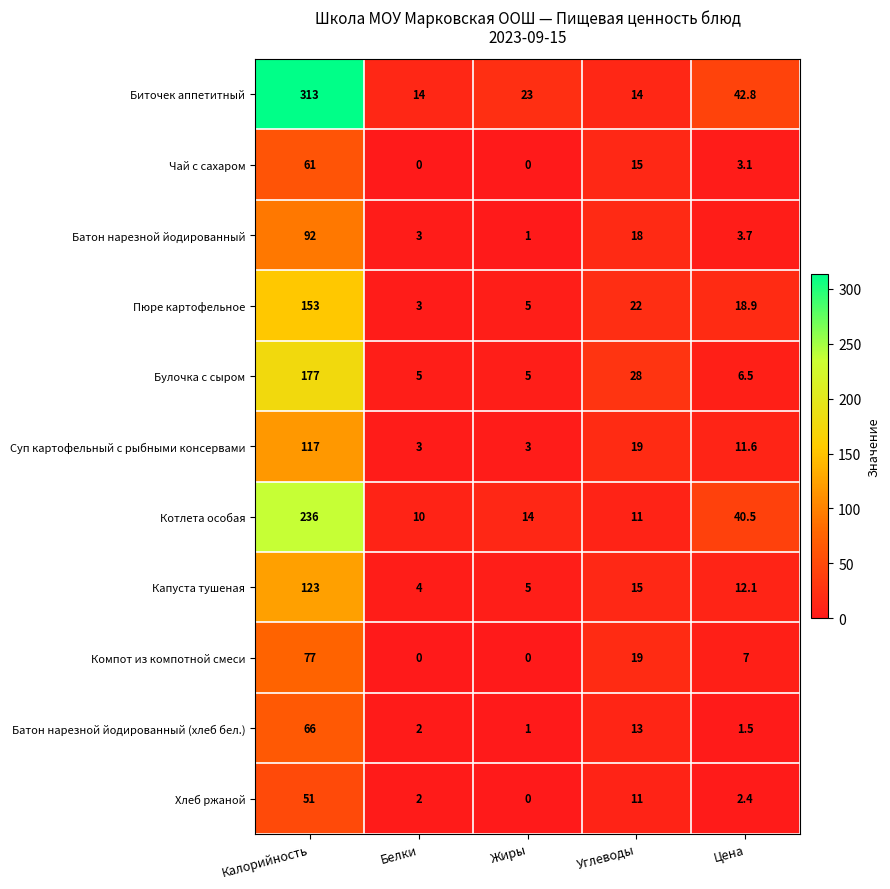

The Котлета особая series shows 10.0 at Белки. True or false?

True